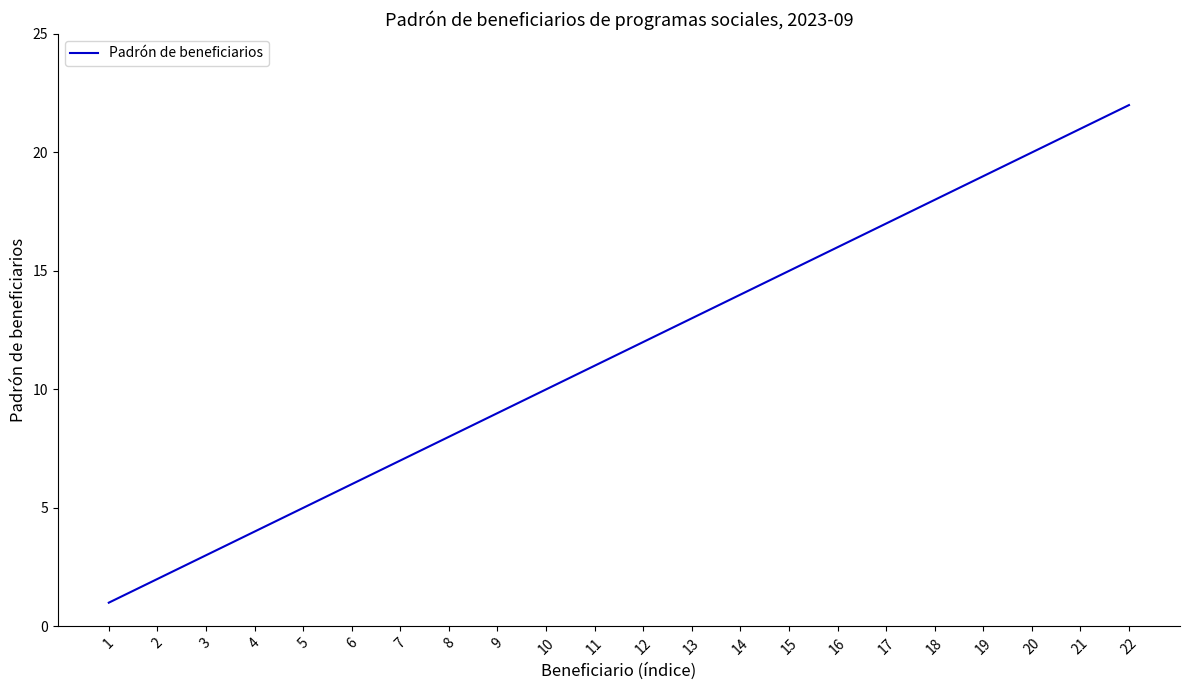

What is the difference between the maximum and minimum values?

21